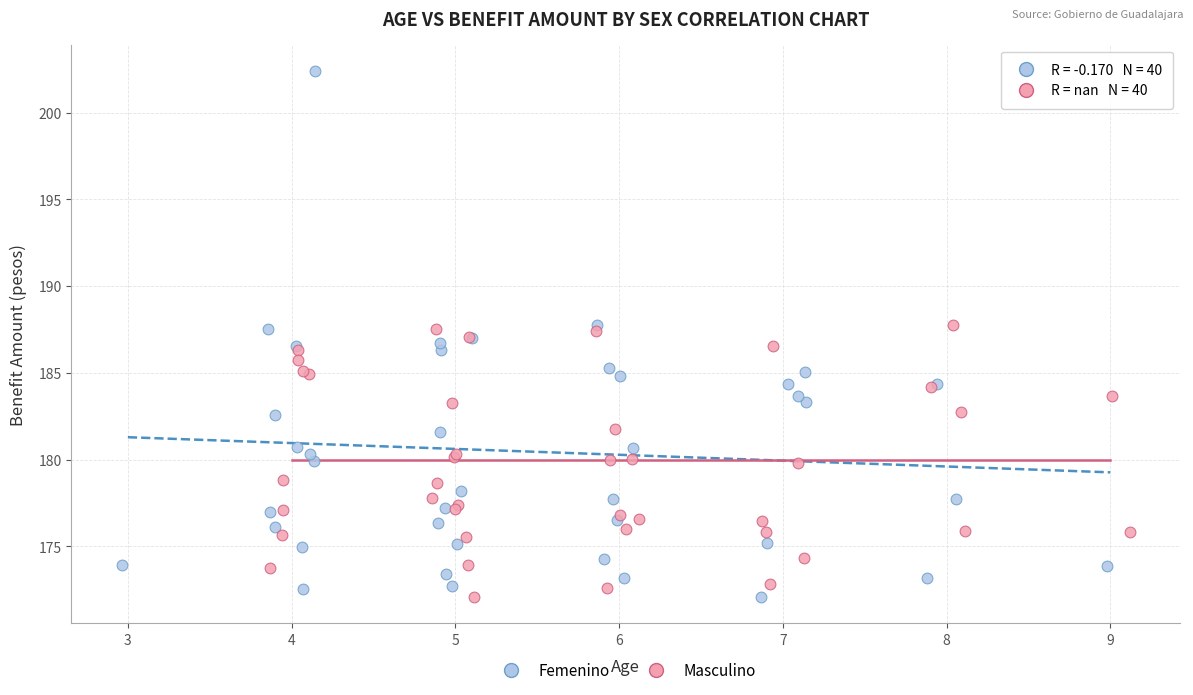

Which series reaches the maximum Y coordinate?

Femenino